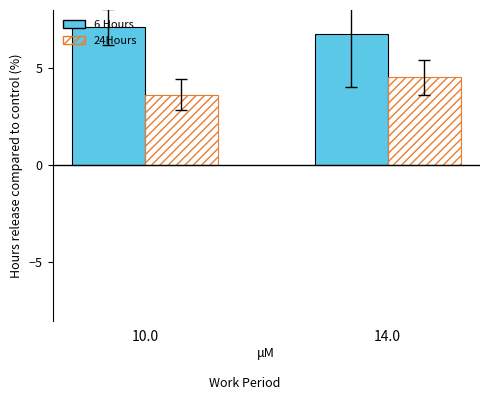

Which category has the highest value across all series?

10.0